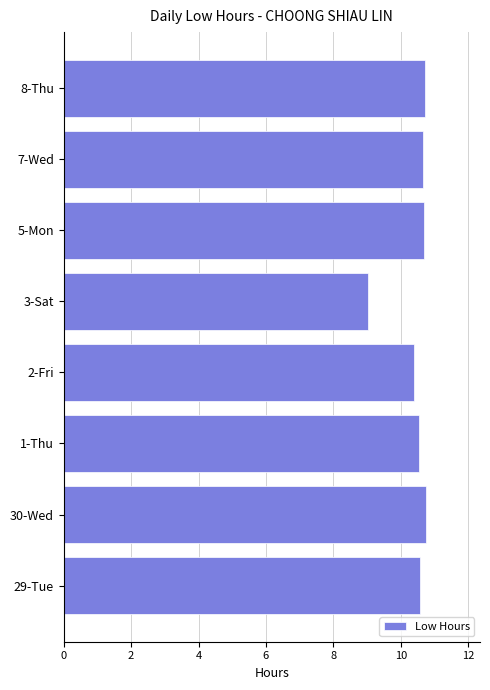

Count the values in the range 10 to 11.

7